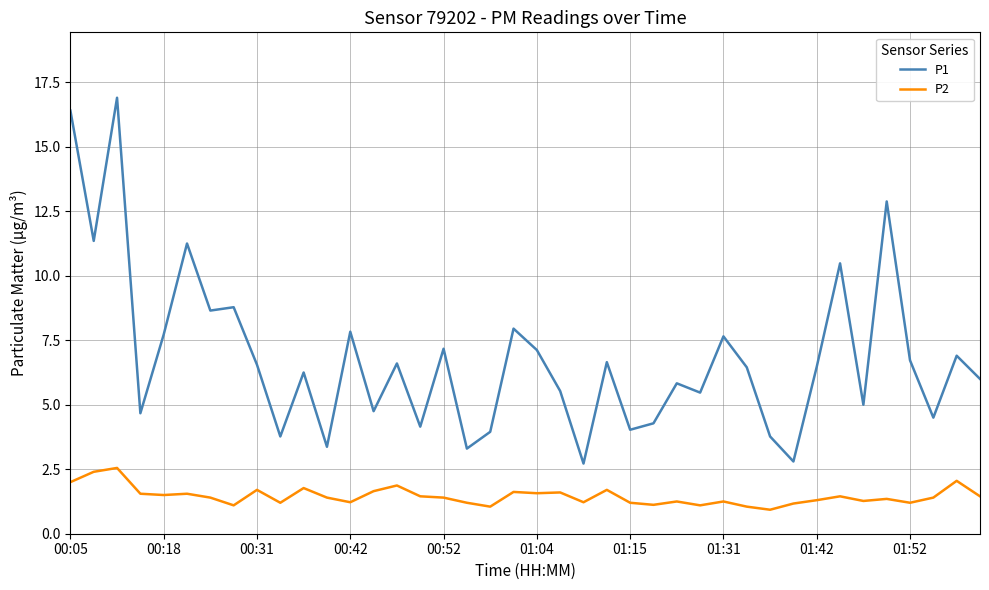

What is the maximum value shown in the chart?

16.9